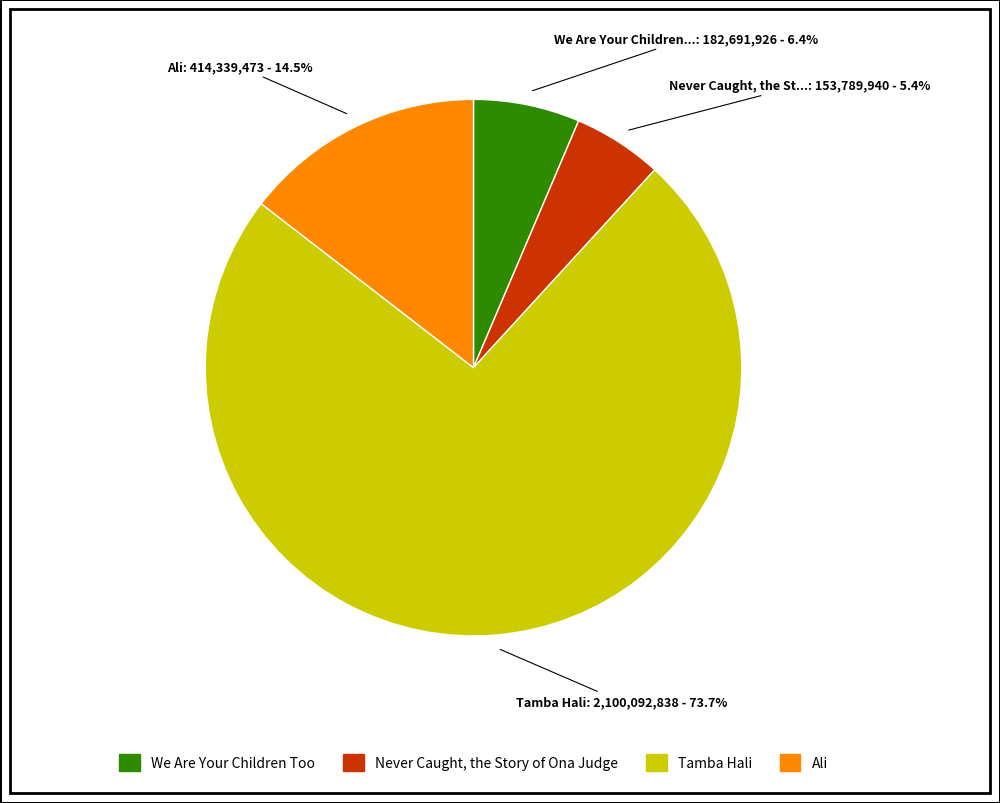

To the nearest percent, what portion does Tamba Hali represent?

74%